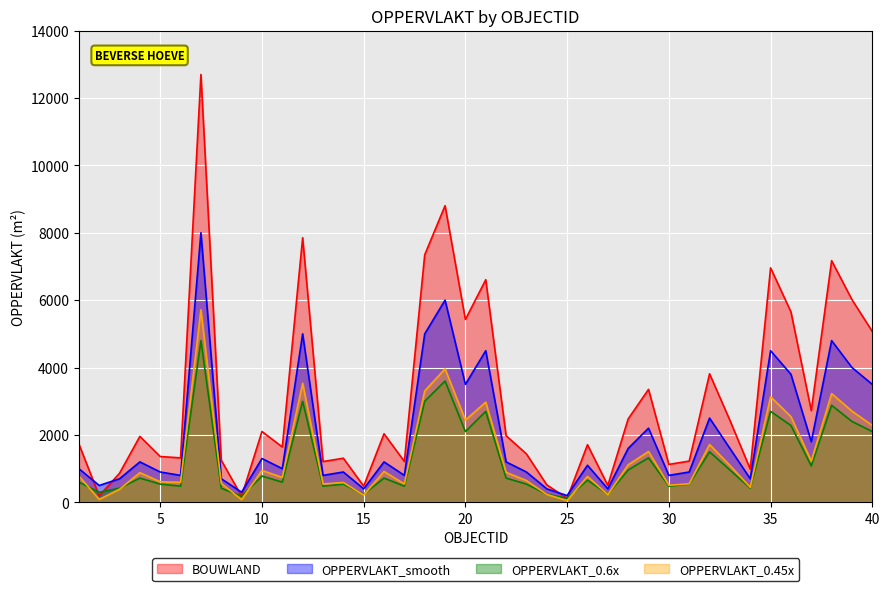

List the series in order of their peak value, highest first.

BOUWLAND, OPPERVLAKT_smooth, OPPERVLAKT_0.45x, OPPERVLAKT_0.6x